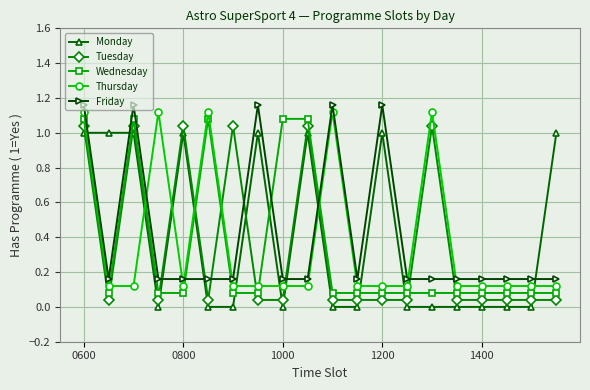

Does the chart display data point markers on the line(s)?

Yes